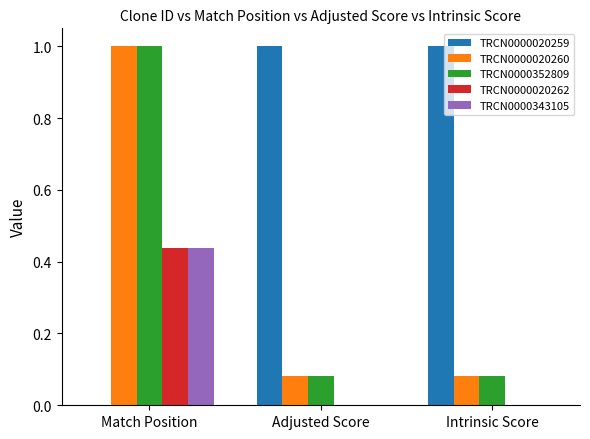

The TRCN0000352809 series shows 1.4 at Match Position. True or false?

False